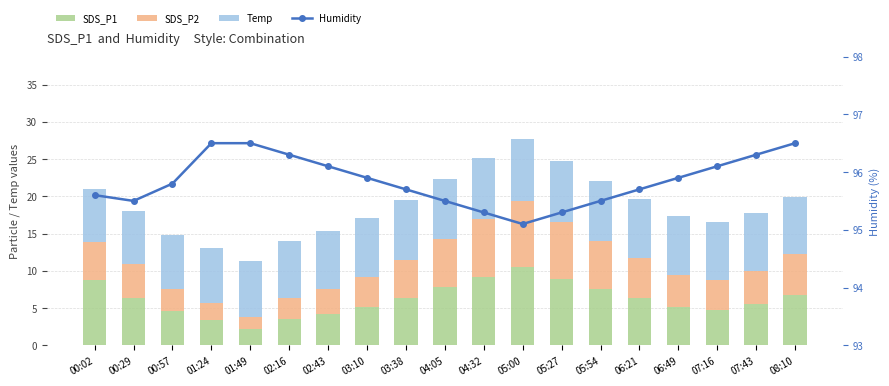

What is the approximate value of Temp at 04:32?

8.2